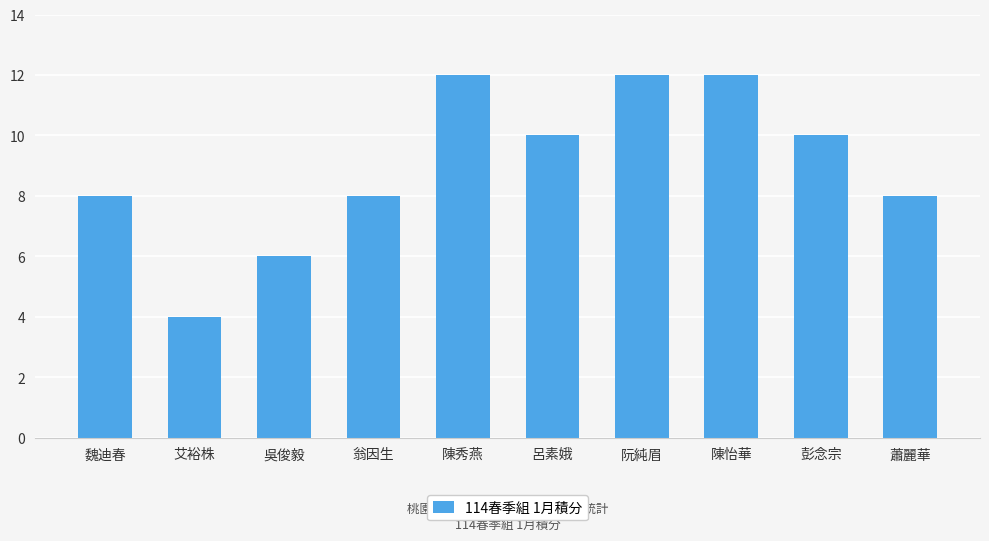

Is it true that the value at 蕭麗華 is 8?

True